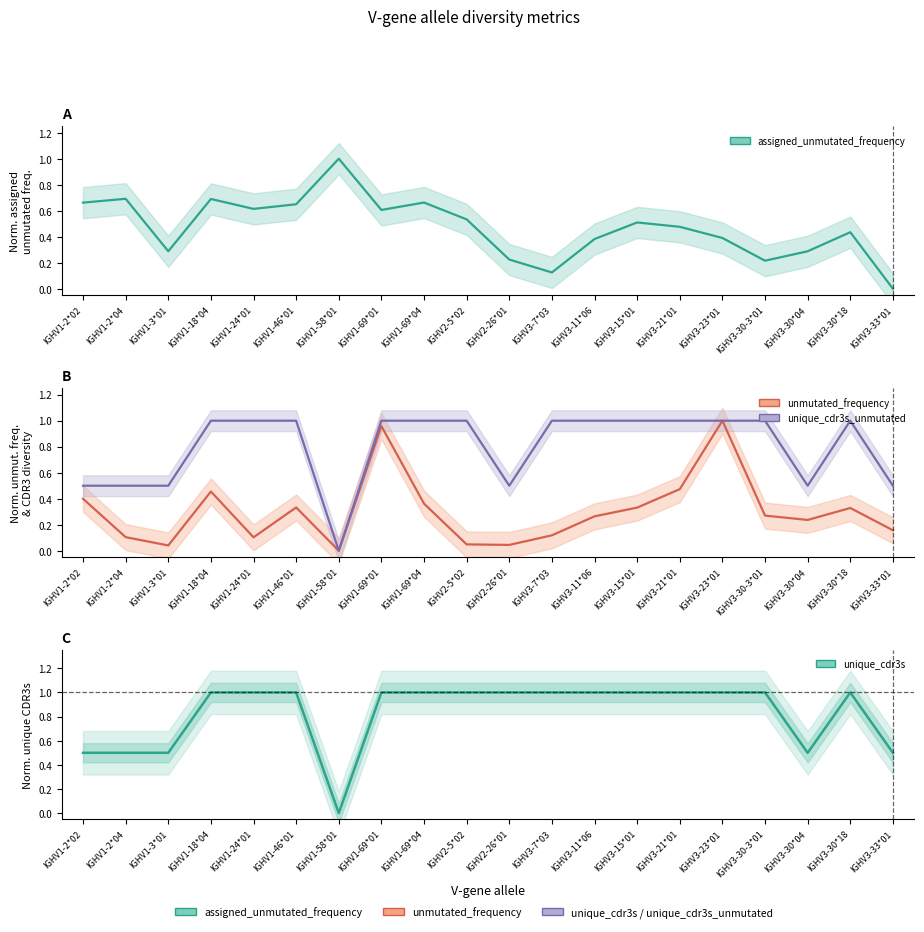

Which series has the largest range (max minus min)?

assigned_unmutated_frequency